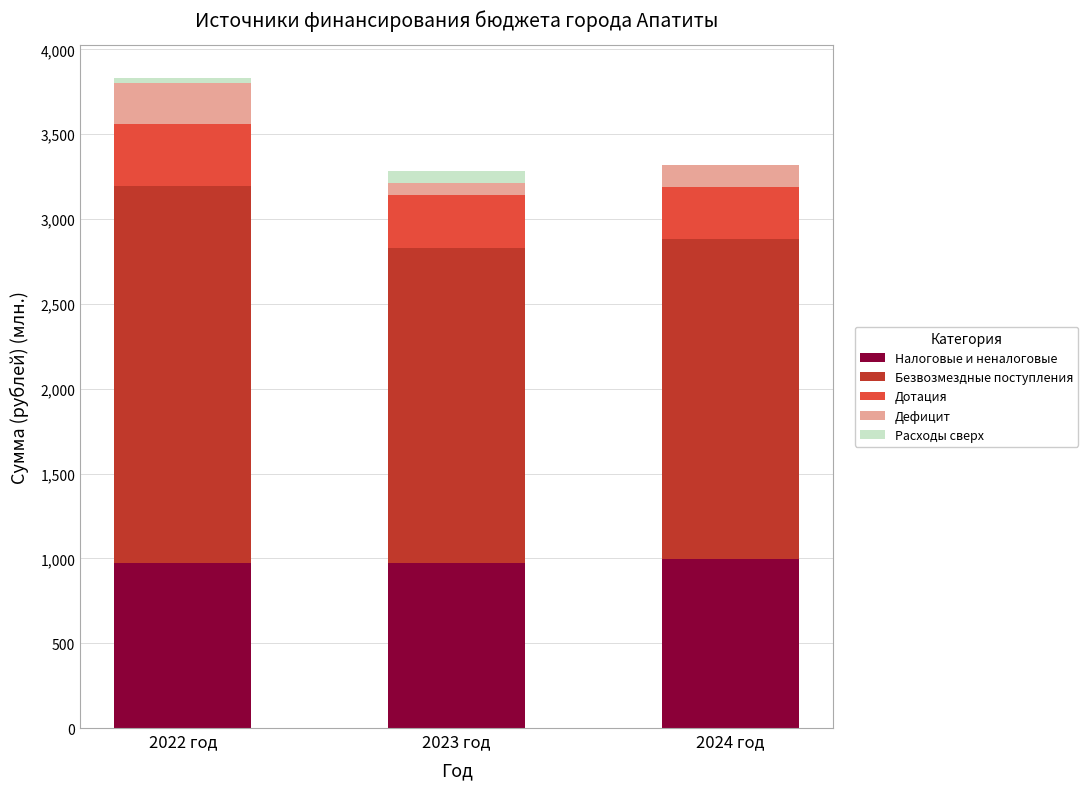

At which category is the sum across all series the highest?

2022 год